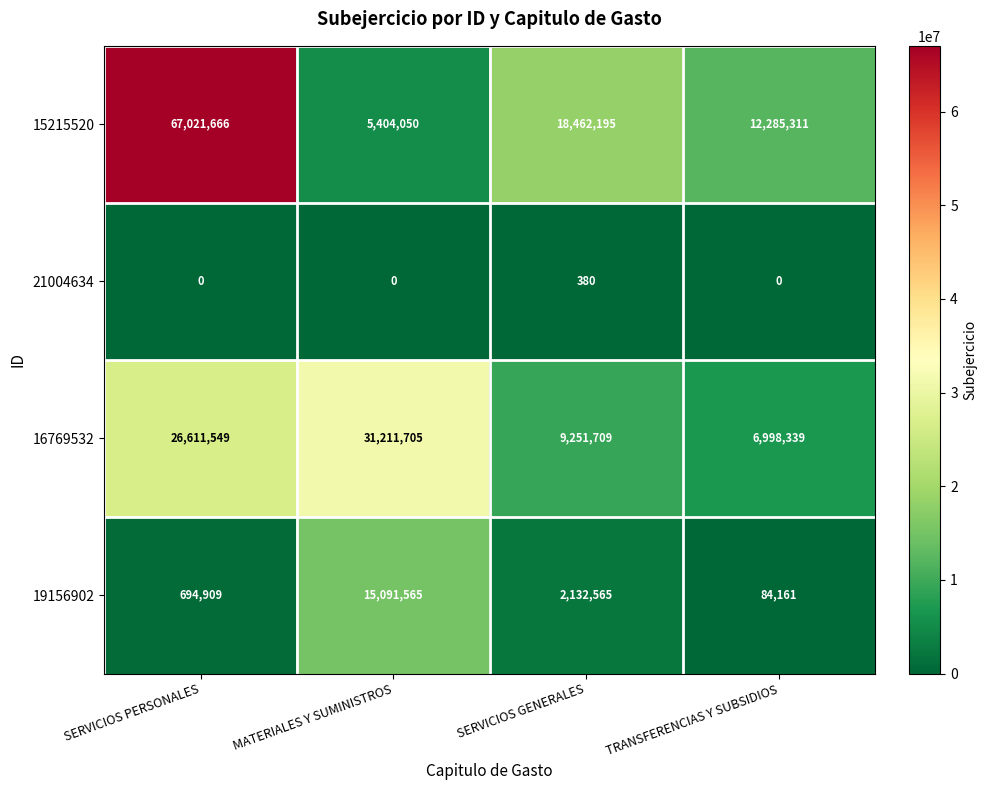

The value of 16769532 at TRANSFERENCIAS Y SUBSIDIOS is 6998339. True or false?

True